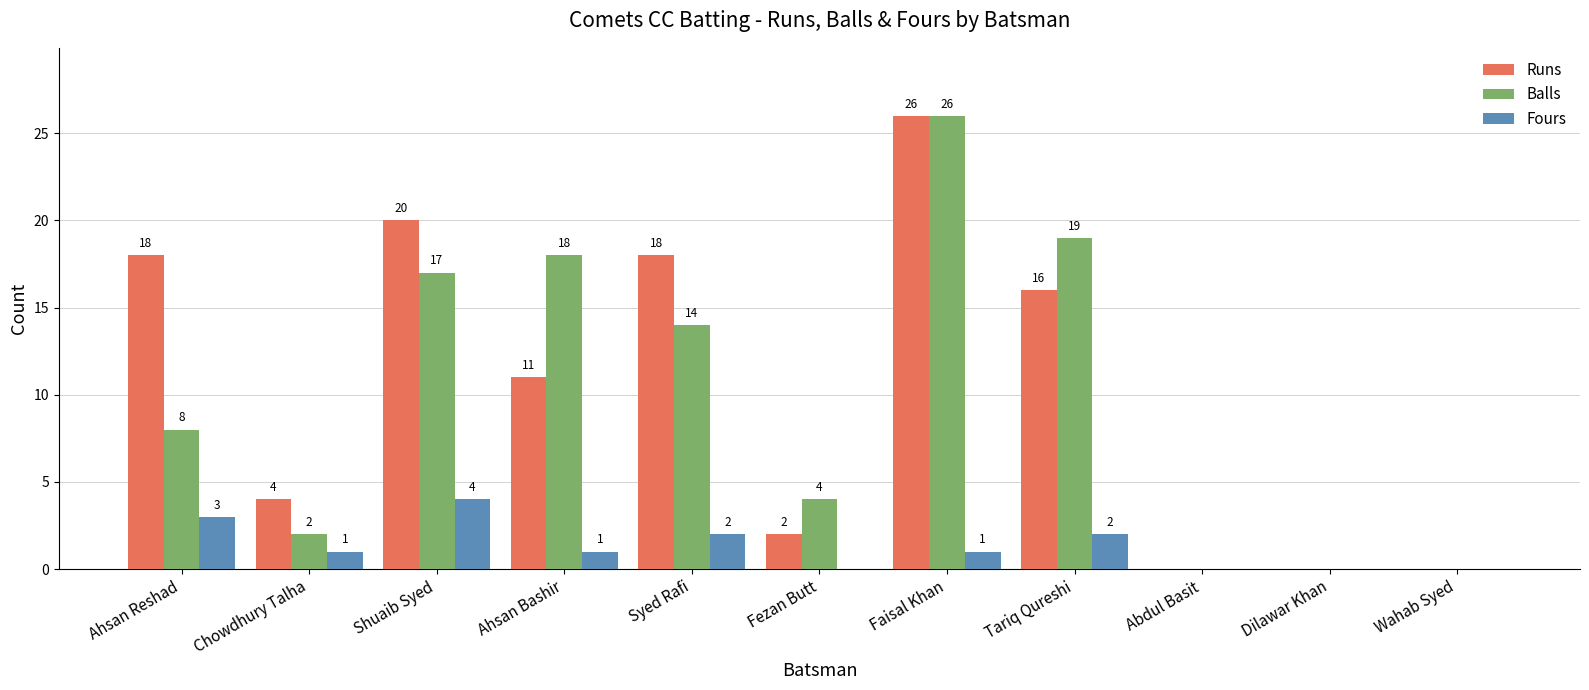

The value of Fours at Wahab Syed is 0. True or false?

True